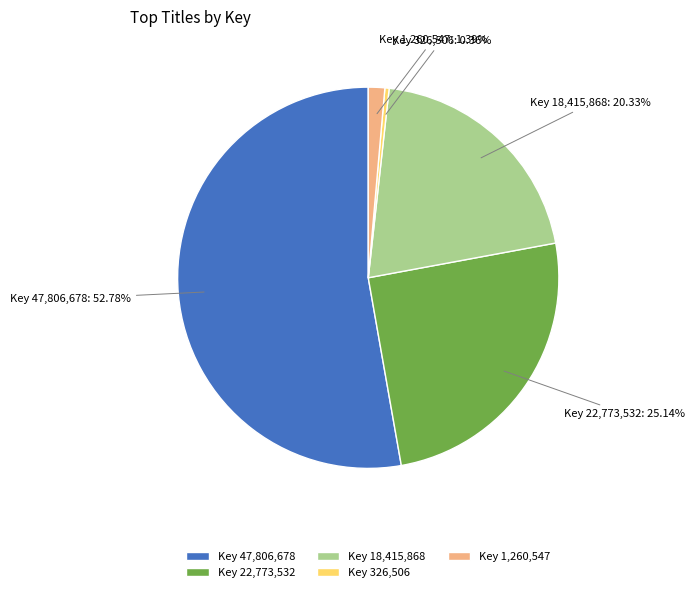

What is the largest slice in the pie chart?

Key 47,806,678